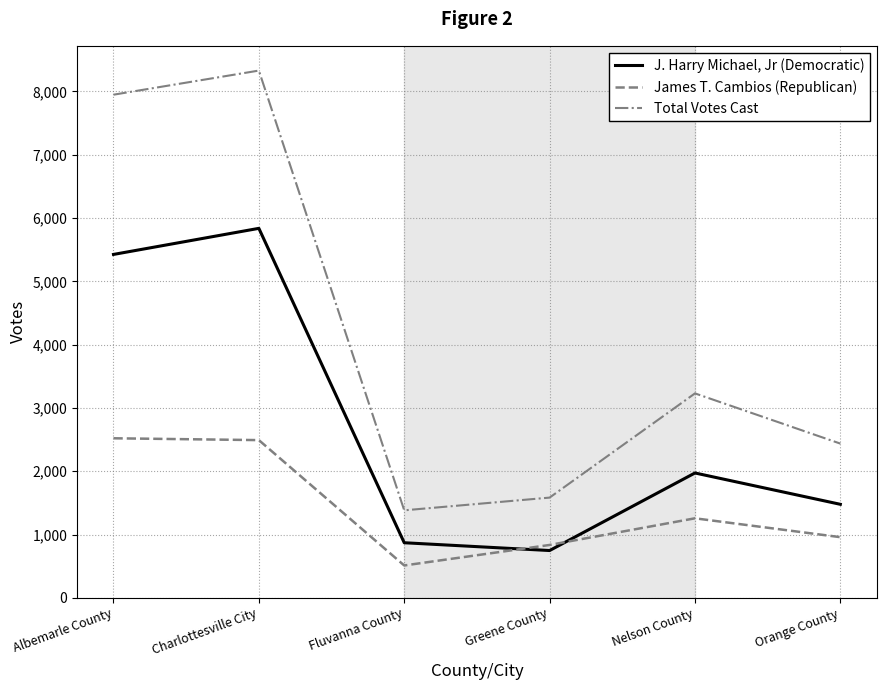

True or false: J. Harry Michael, Jr (Democratic) has more than 2 interior local peaks.

False